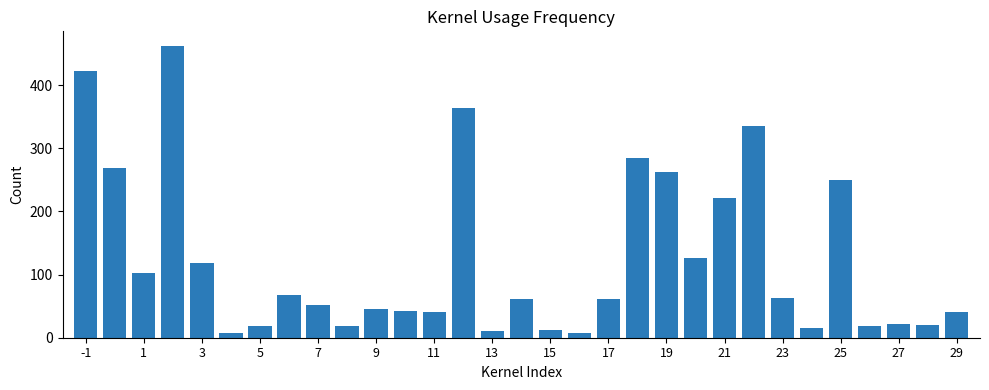

What is the value of the 2nd bar from the left?

268